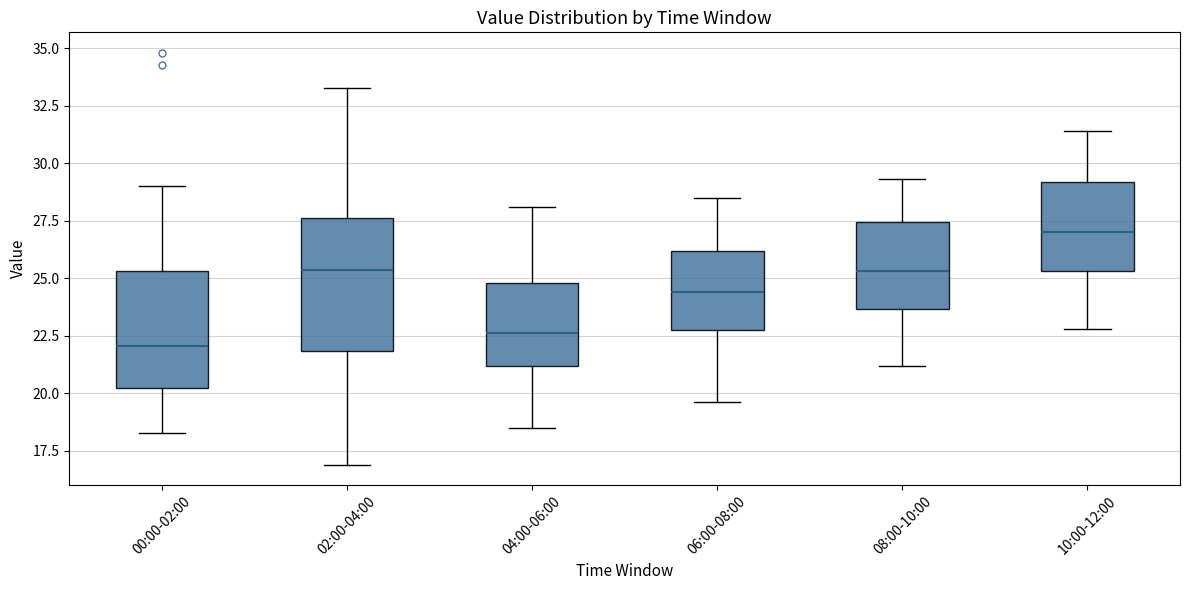

Where does the upper whisker of the box for 06:00-08:00 end on the y-axis? The values are not printed on the chart, so give them approximately, as read against the axis.

28.5